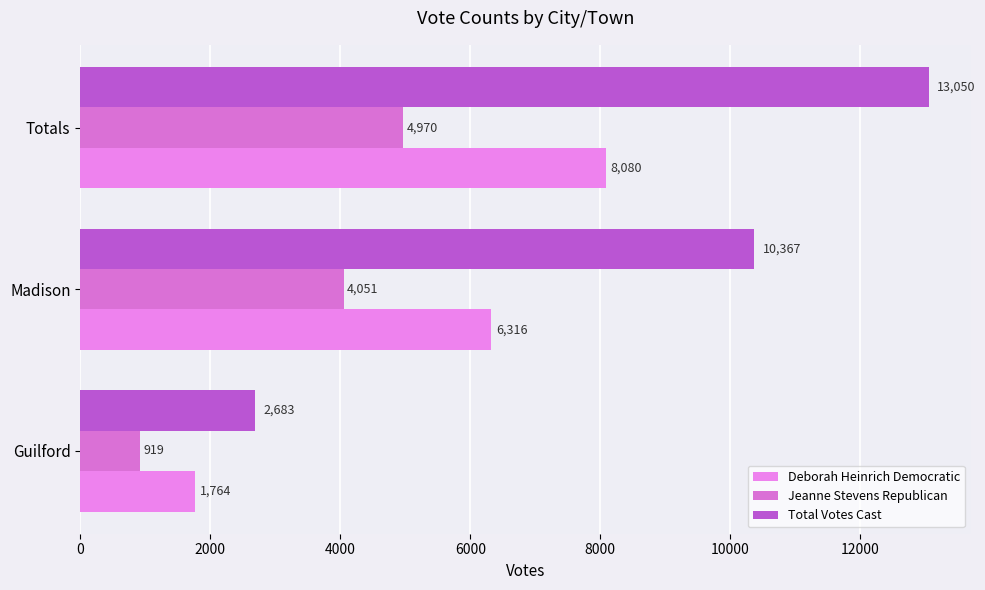

What is the value of the Deborah Heinrich Democratic bar at the 3rd from the left?

8080